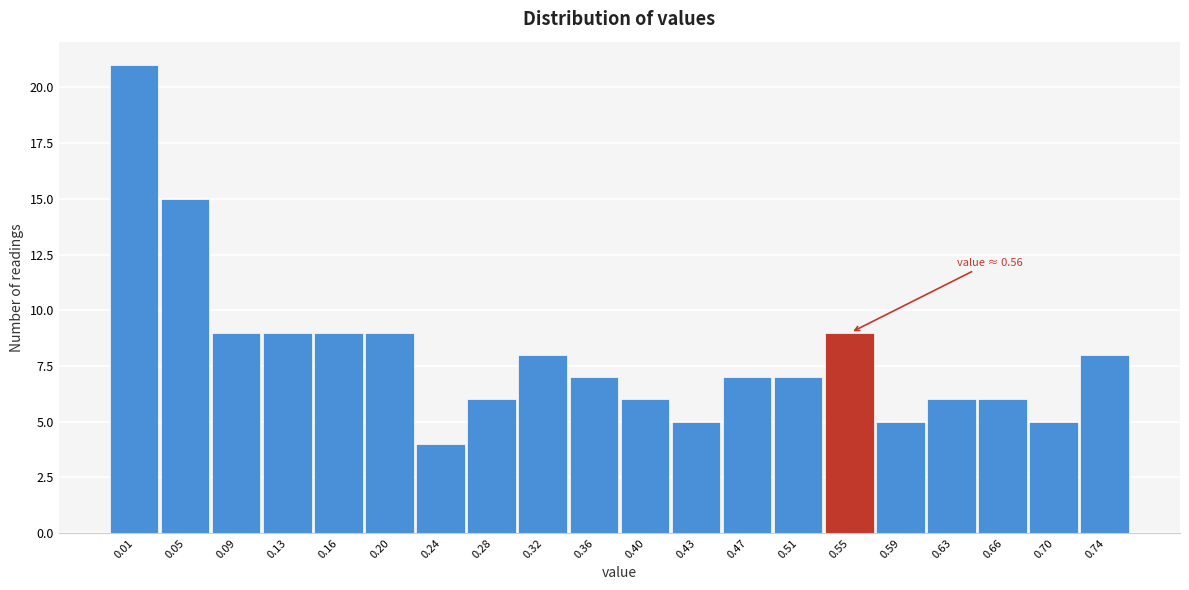

Reading left to right, list all the values displayed in this chart.

21	15	9	9	9	9	4	6	8	7	6	5	7	7	9	5	6	6	5	8